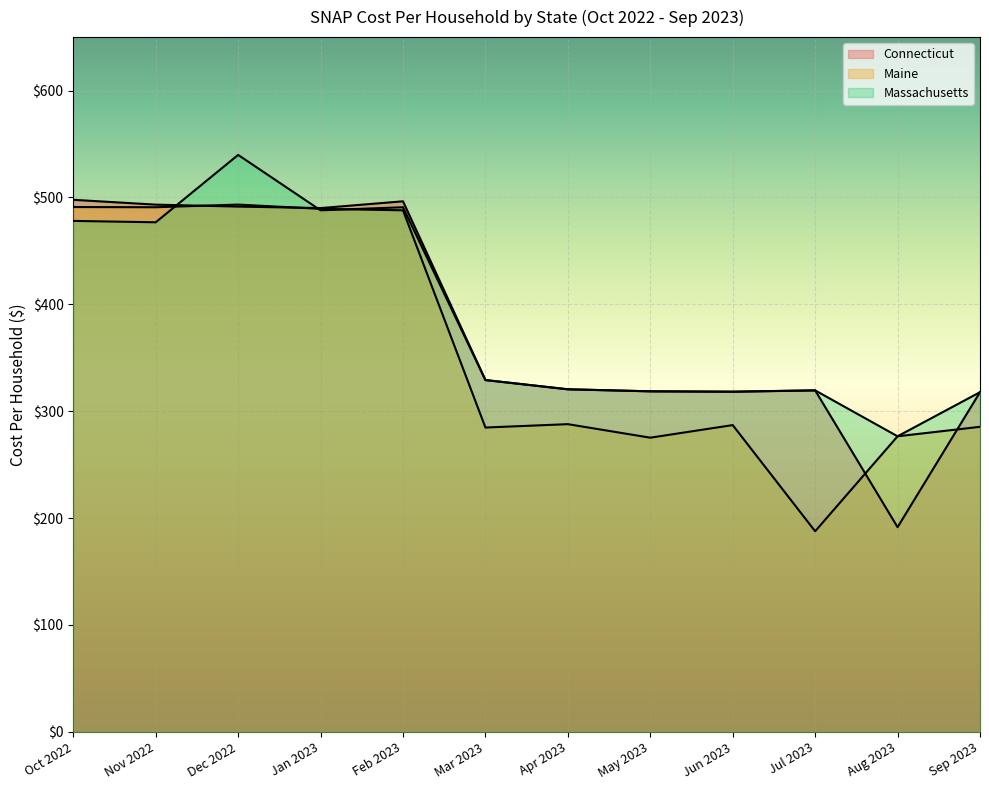

Reading left to right, transcribe all the data shown in this chart.

Connecticut: 497.8	493.3	491.4	490.0	496.4	329.1	320.5	318.6	318.2	319.5	191.5	317.8
Maine: 491.0	490.8	493.3	489.3	487.9	284.7	287.9	275.2	287.0	187.7	276.5	285.4
Massachusetts: 478.0	476.7	539.8	487.9	490.8	329.1	320.5	318.6	318.2	319.5	276.5	317.8